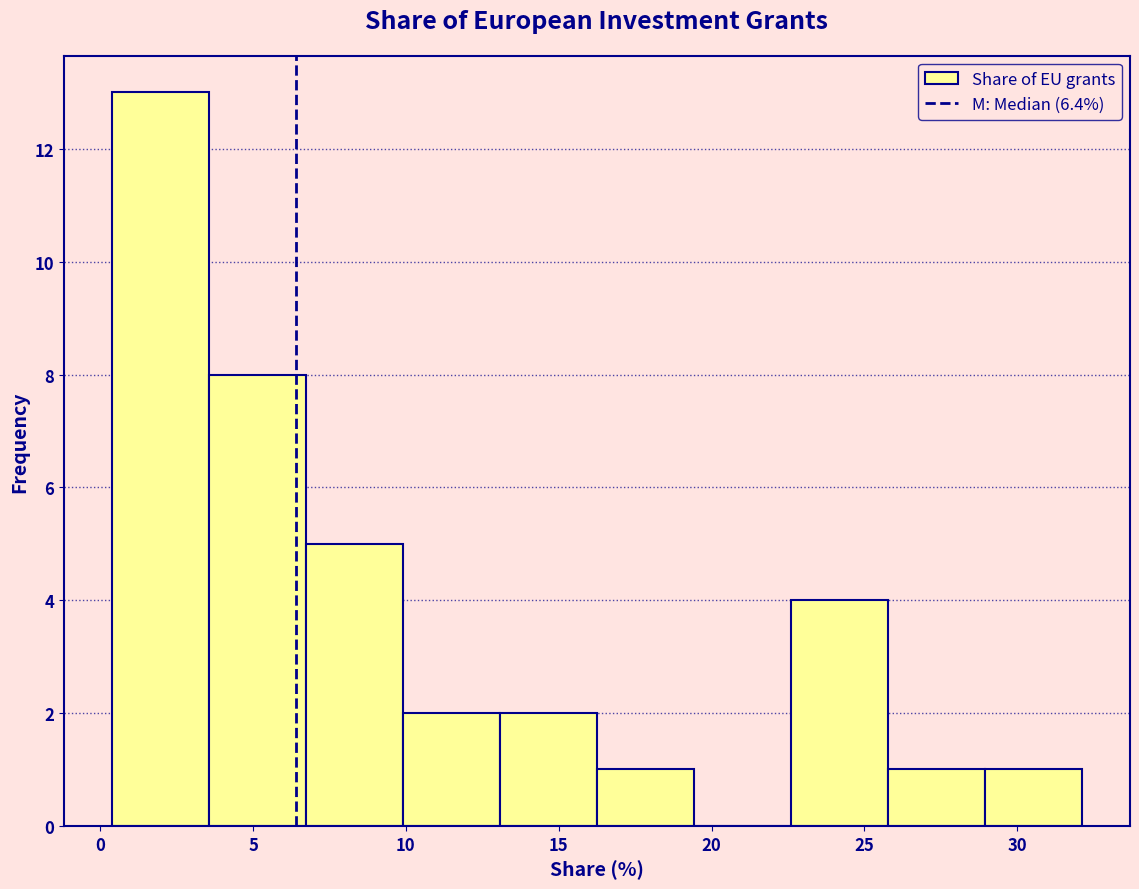

Which range on the x-axis has the tallest bar?

0.5 to 3.5